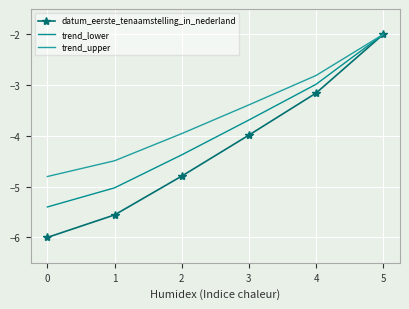

Which series has the widest spread of values?

datum_eerste_tenaamstelling_in_nederland